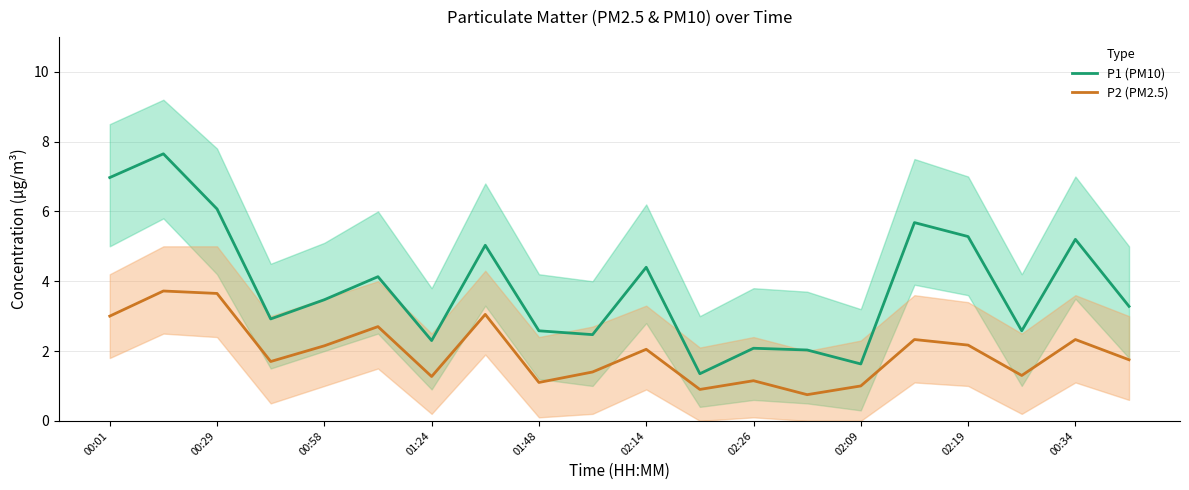

How many categories are shown in the chart?

20